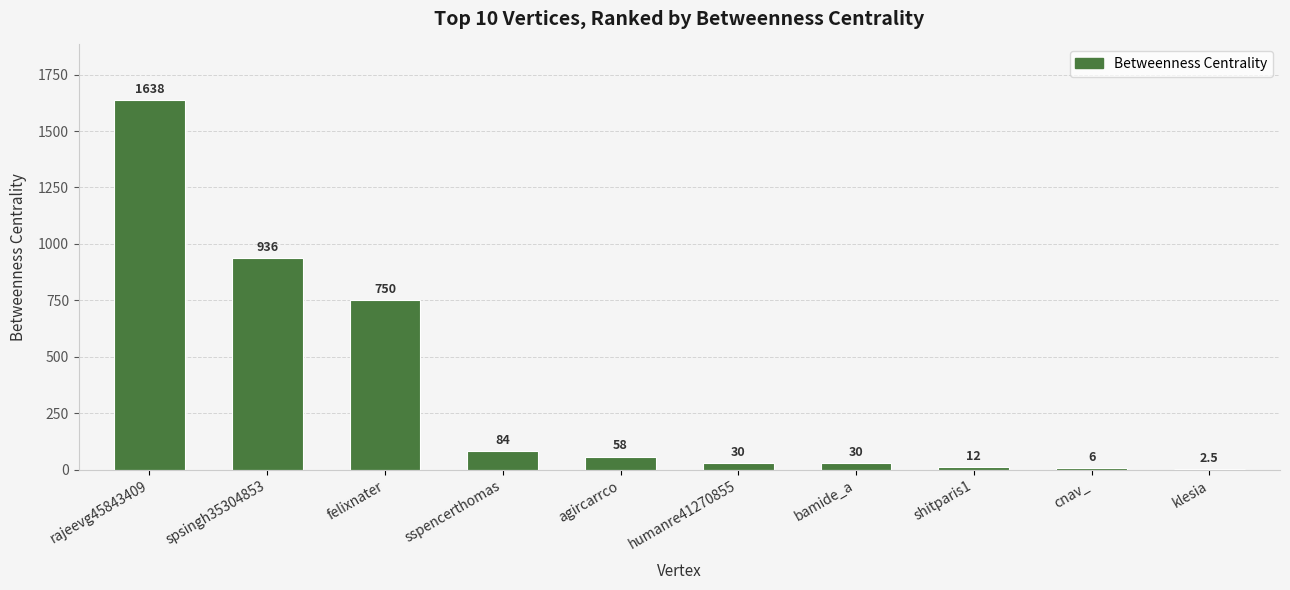

Approximately how many times larger is the value at bamide_a compared to shitparis1?

2.5